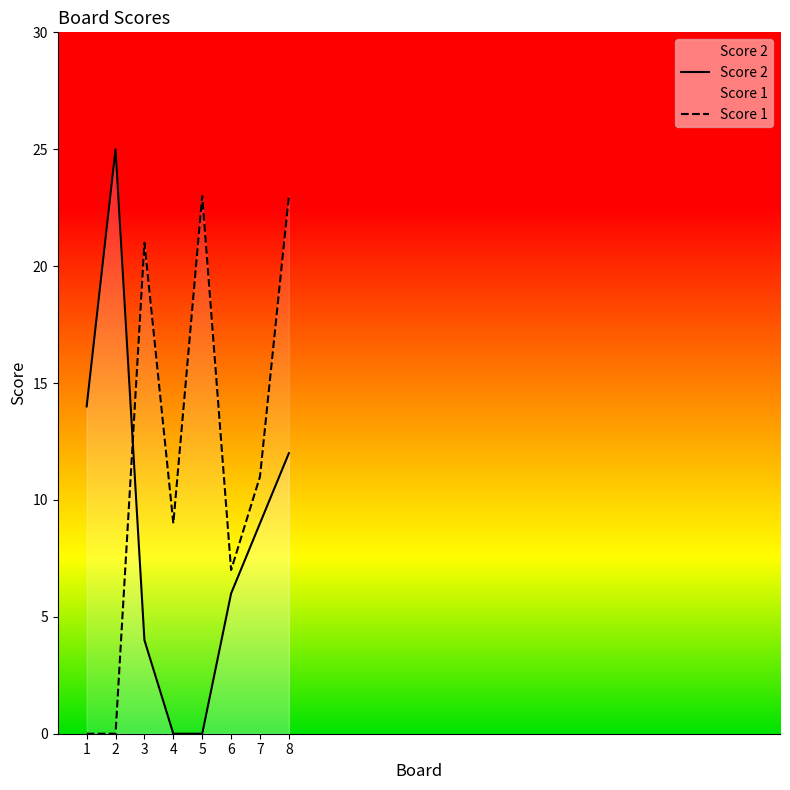

Reading left to right, transcribe all the data shown in this chart.

Score 2: 1=14	2=25	3=4	4=0	5=0	6=6	7=9	8=12
Score 1: 1=0	2=0	3=21	4=9	5=23	6=7	7=11	8=23